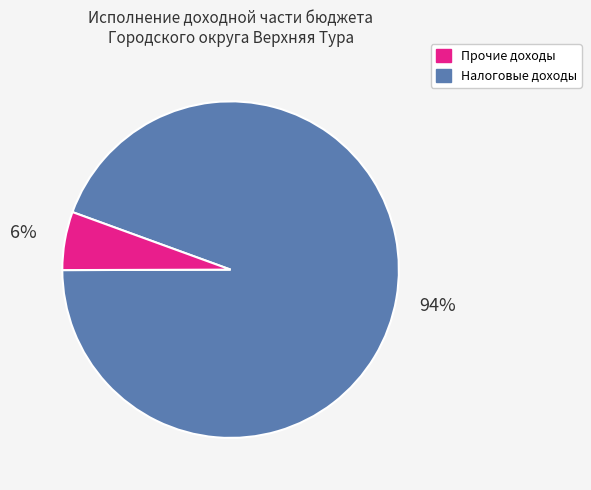

How many segments does this pie chart have?

2